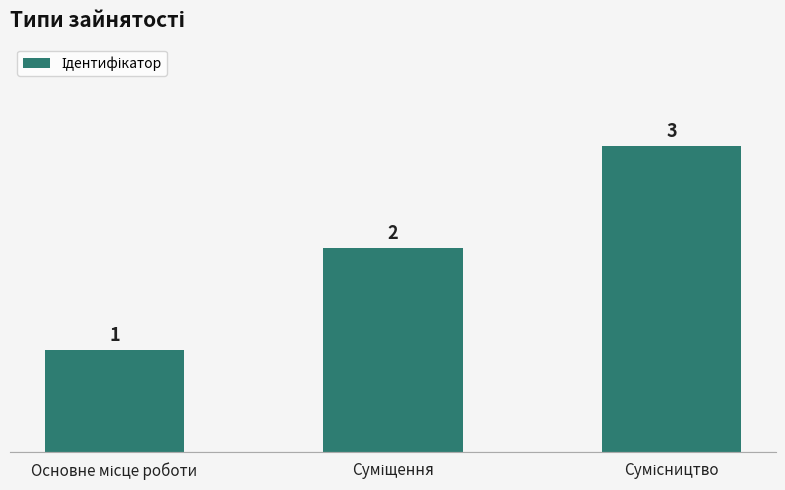

What is the greatest value displayed?

3